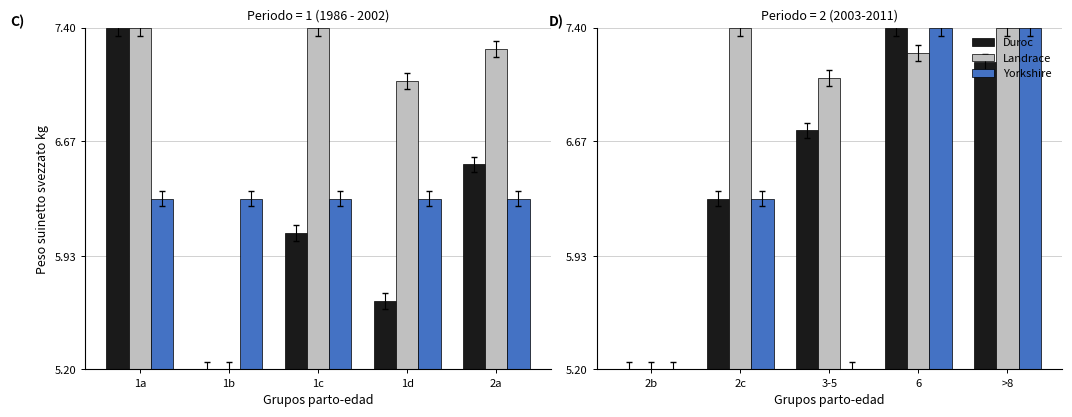

Rank the series by their average value, from lowest to highest.

Yorkshire, Duroc, Landrace